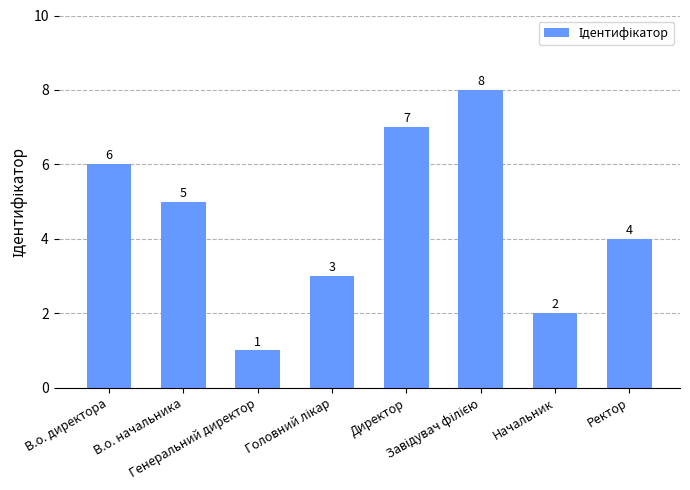

Approximately how many times larger is the value at Генеральний директор compared to Директор?

0.1